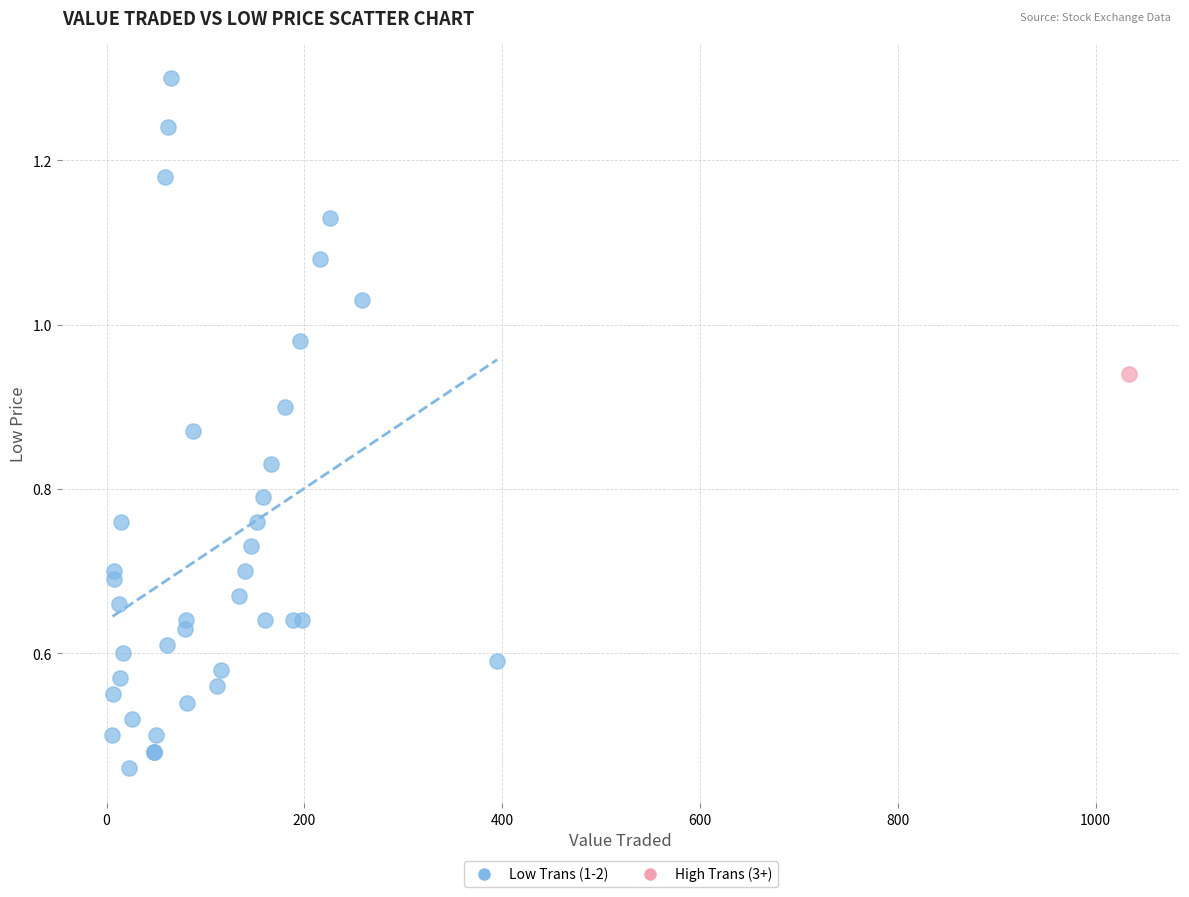

What are all the series names shown in the legend?

Low Trans (1-2), High Trans (3+)